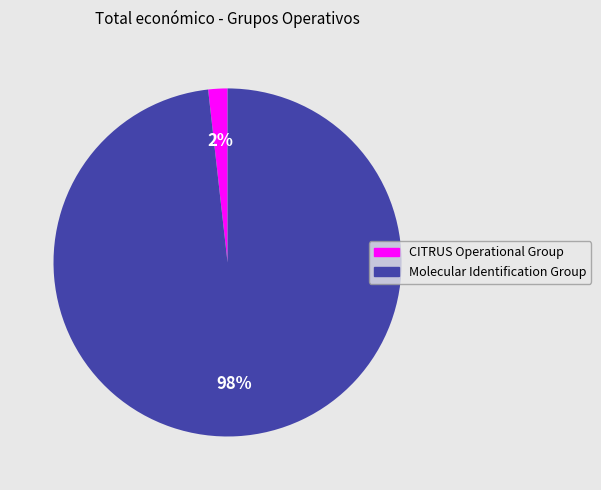

Which slice is the smallest?

CITRUS Operational Group